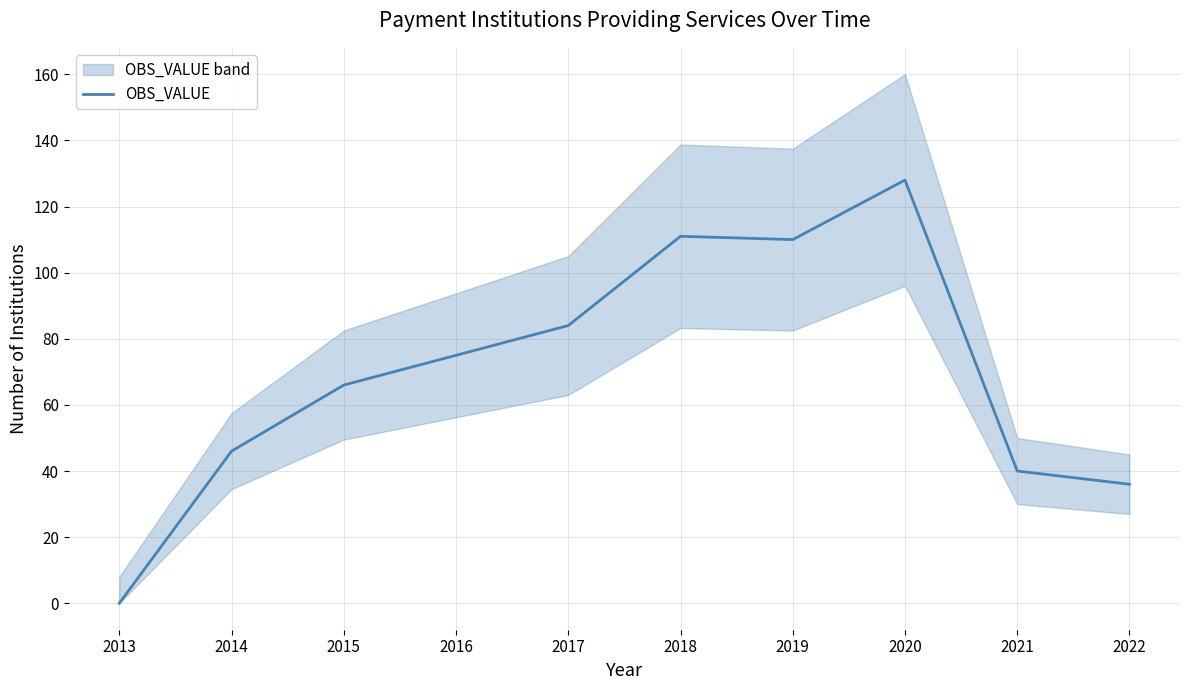

Is it true that the value at 2013 is -53?

False